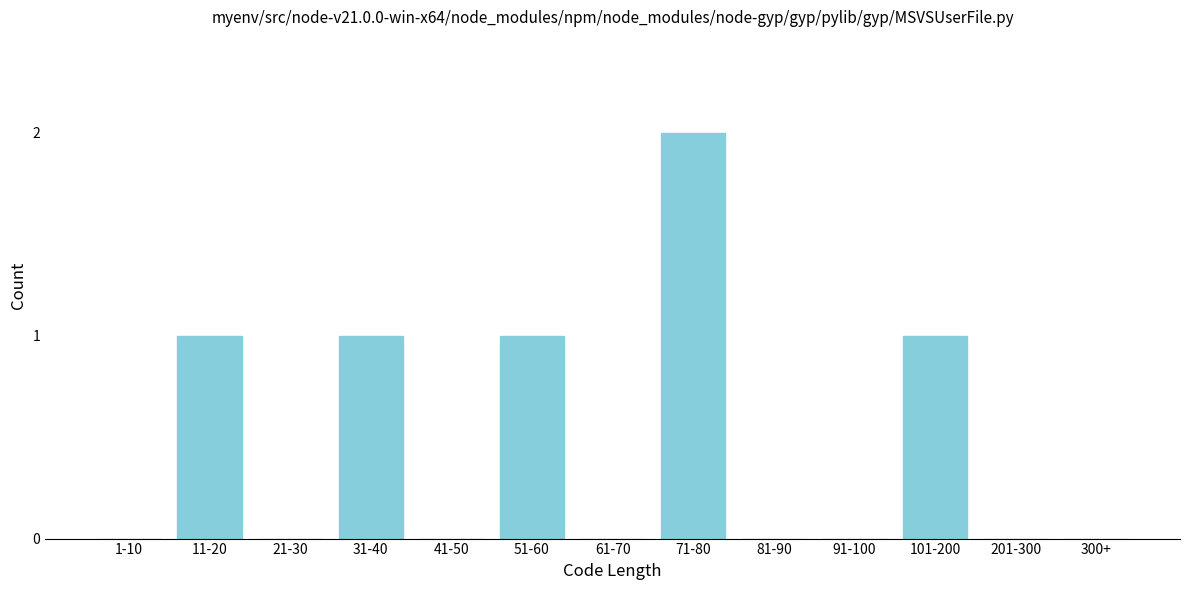

Reading left to right, transcribe all the data shown in this chart.

1-10=0	11-20=1	21-30=0	31-40=1	41-50=0	51-60=1	61-70=0	71-80=2	81-90=0	91-100=0	101-200=1	201-300=0	300+=0